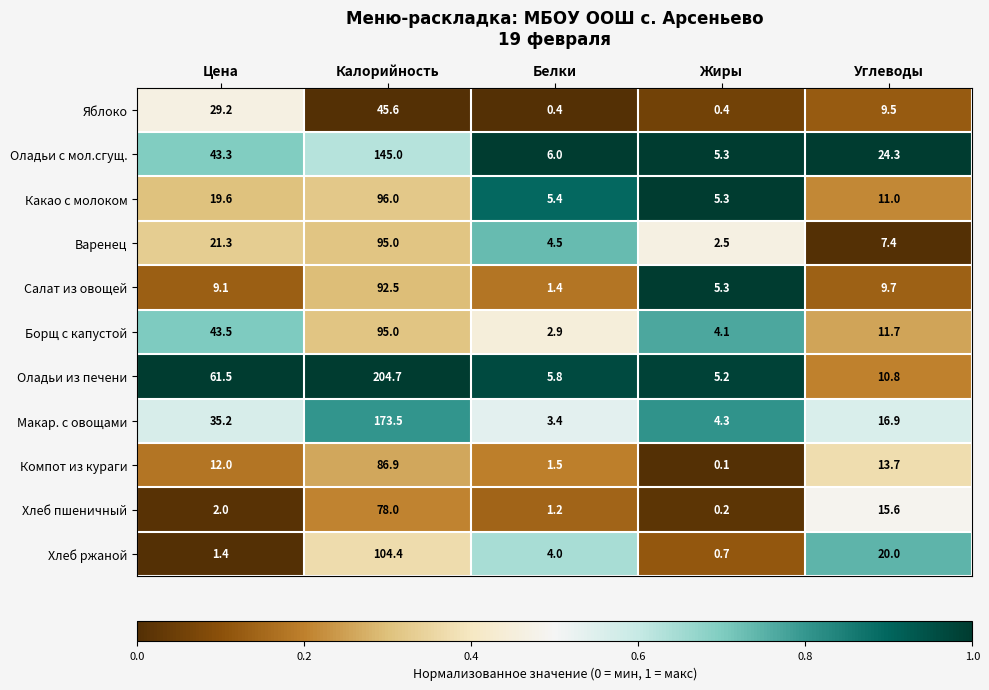

At which category does the chart reach its minimum across all series?

Жиры